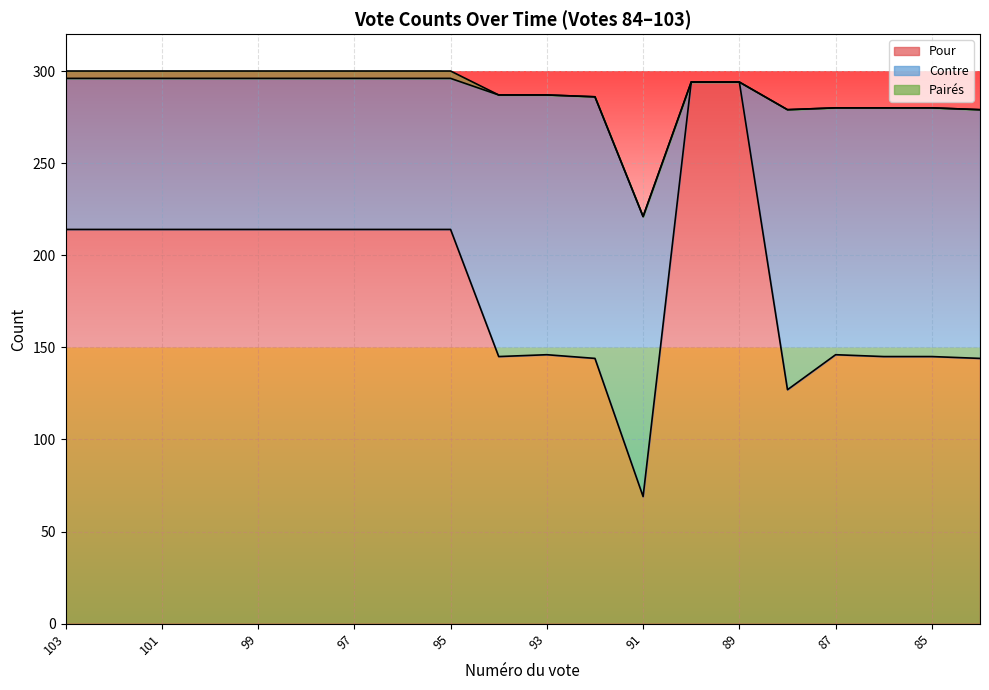

Reading left to right, what are all the values shown in this chart?

Pour: 103=214	102=214	101=214	100=214	99=214	98=214	97=214	96=214	95=214	94=145	93=146	92=144	91=69	90=294	89=294	88=127	87=146	86=145	85=145	84=144
Contre: 103=82	102=82	101=82	100=82	99=82	98=82	97=82	96=82	95=82	94=142	93=141	92=142	91=152	90=0	89=0	88=152	87=134	86=135	85=135	84=135
Pairés: 103=4	102=4	101=4	100=4	99=4	98=4	97=4	96=4	95=4	94=0	93=0	92=0	91=0	90=0	89=0	88=0	87=0	86=0	85=0	84=0